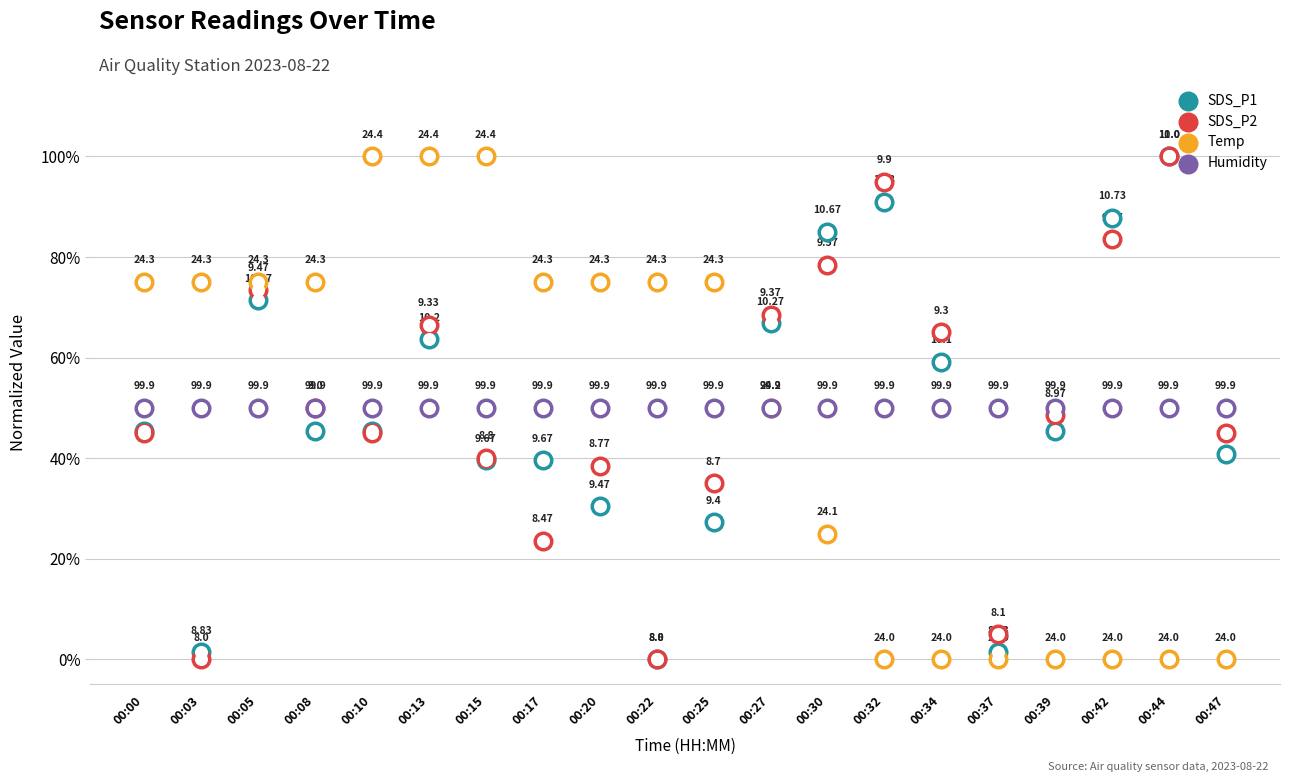

Which series has the largest total across all categories?

SDS_P2